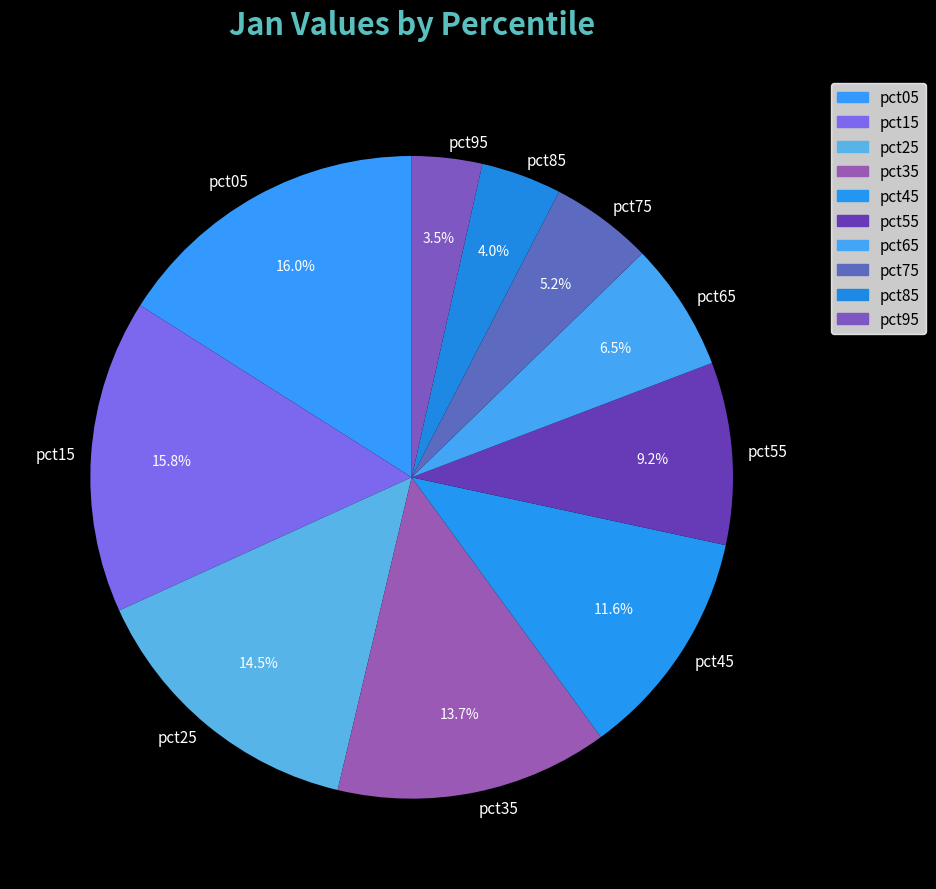

Does any single category account for the majority?

No